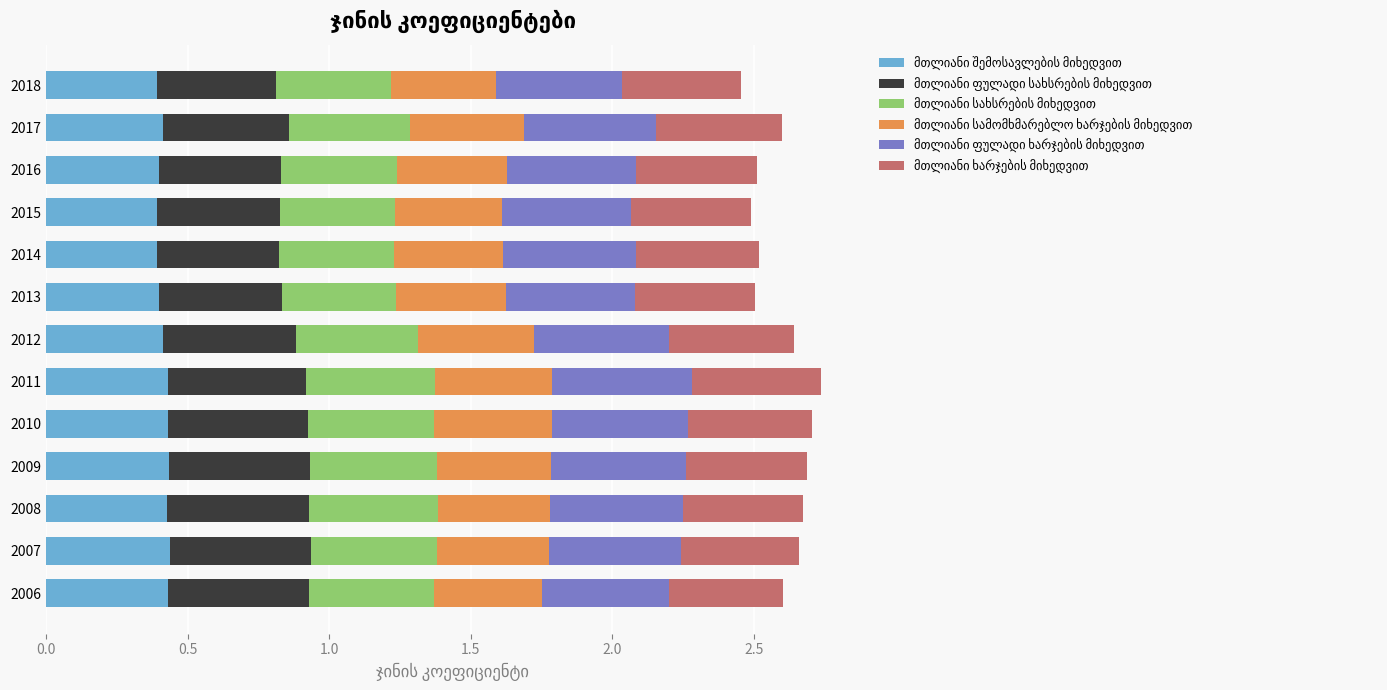

What is the total value across all series at 2007?

2.7